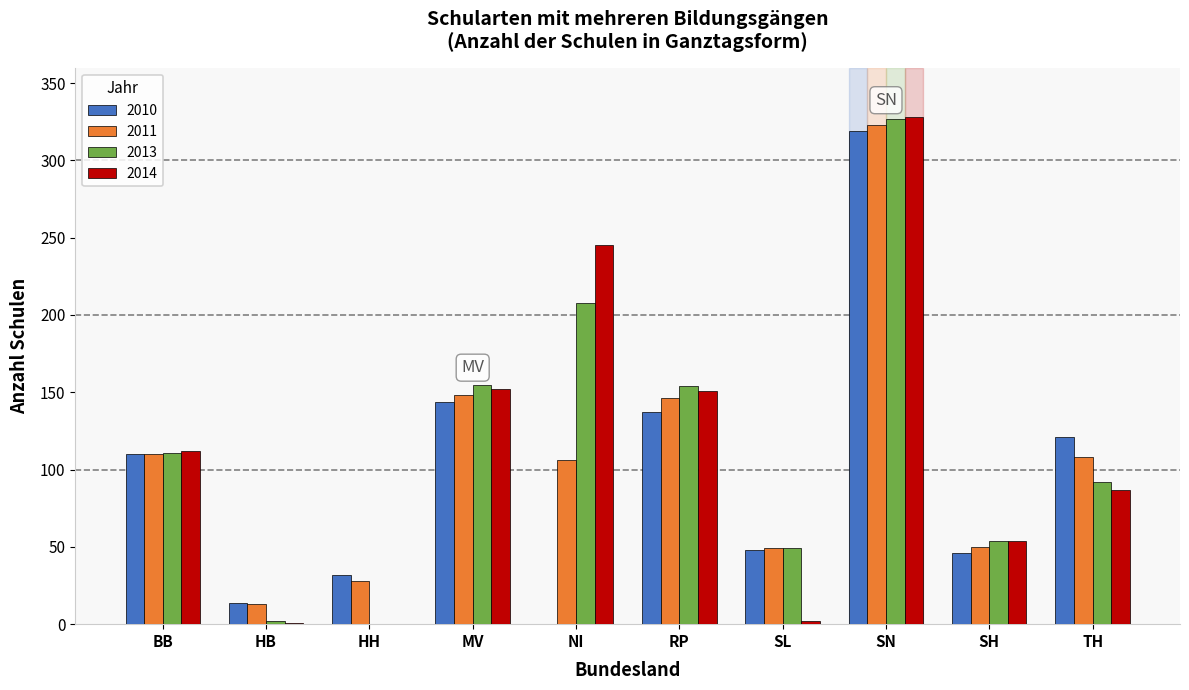

Between RP and SH, which series saw the biggest shift?

2013